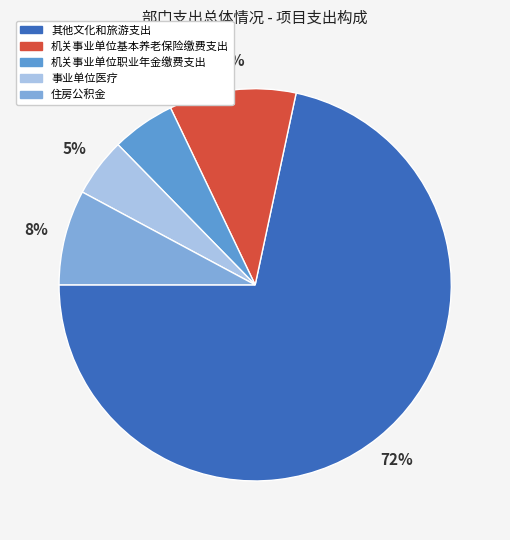

Count the number of slices in the pie.

5